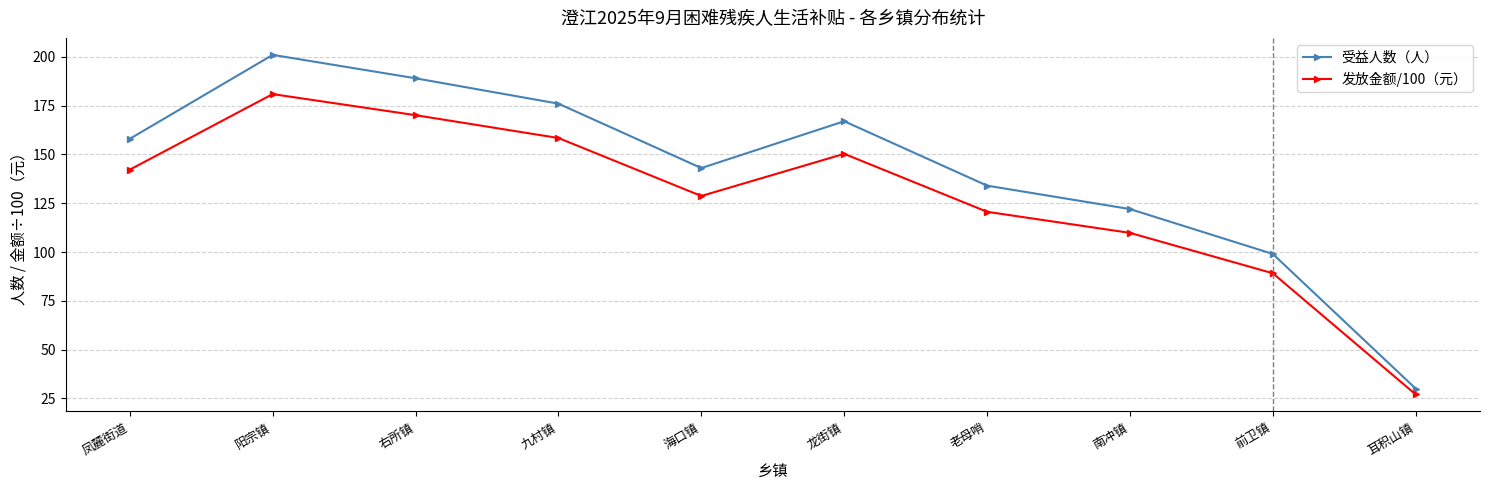

What is the label of the 6th point from the right?

海口镇